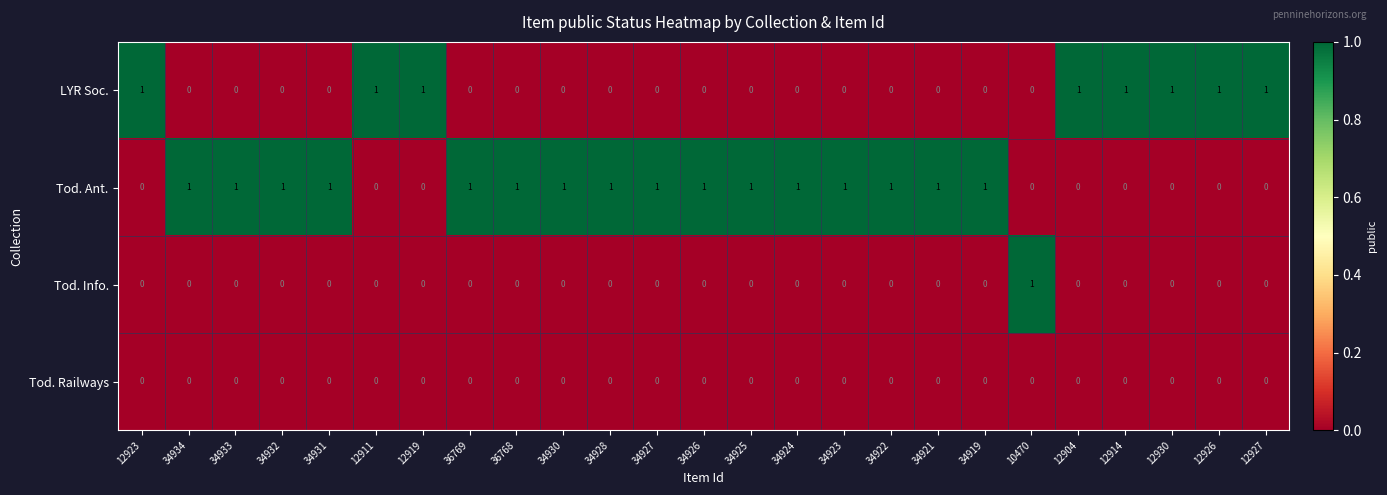

Count the Tod. Ant. values in the range 0 to 1.

25